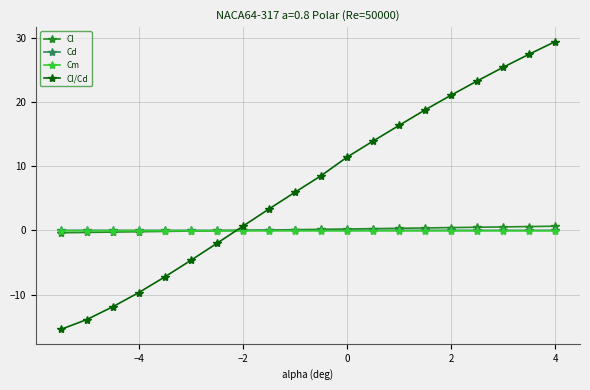

Which series has the largest total across all categories?

Cl/Cd